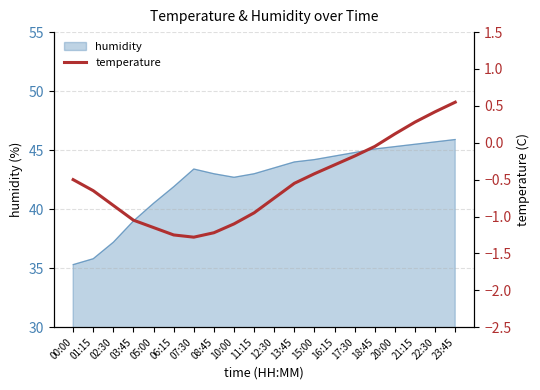

Is it true that humidity equals 15.5 at 10:00?

False